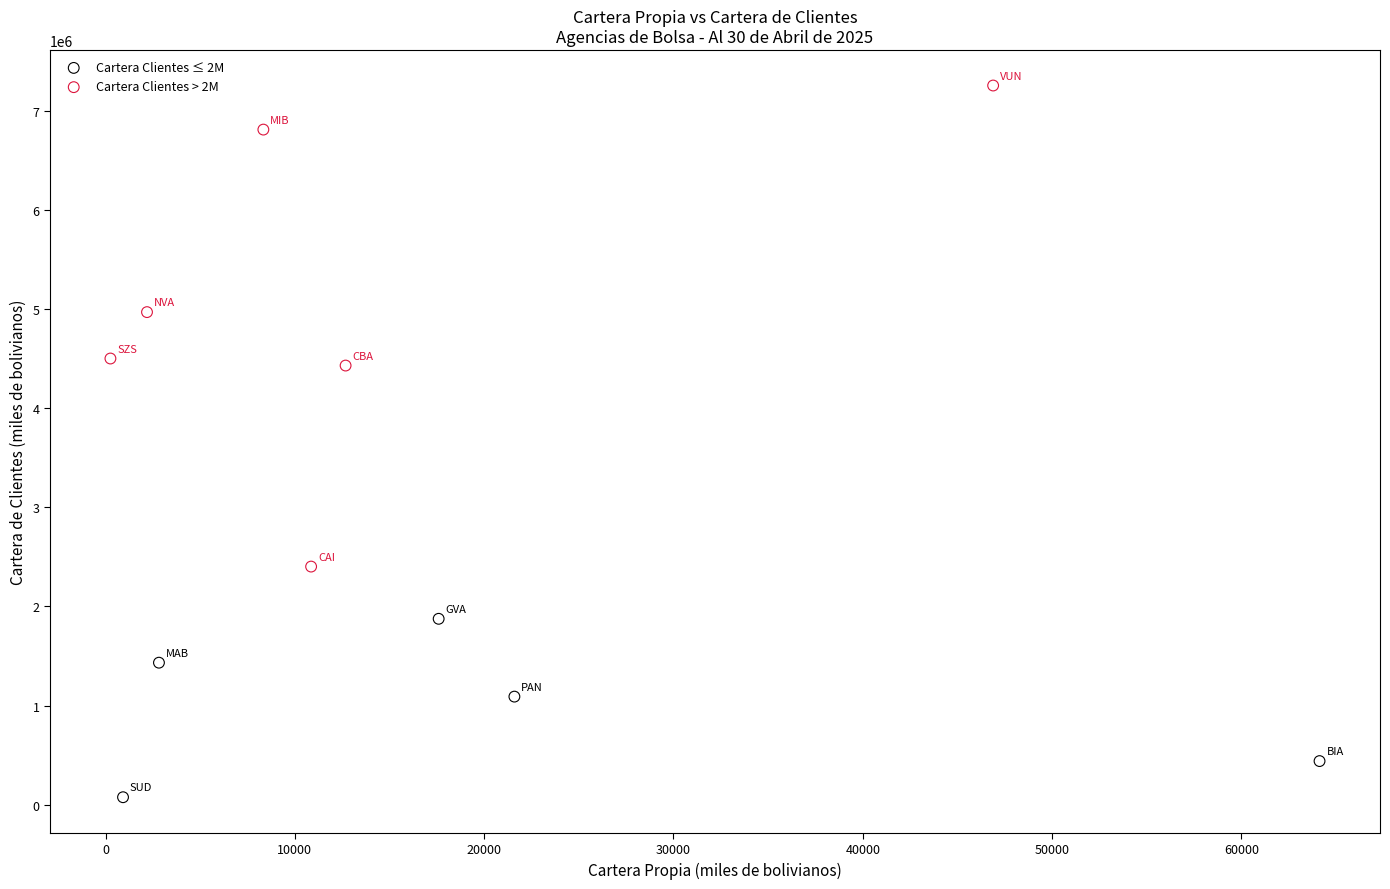

Which series has the largest Y range (max minus min)?

Cartera Clientes > 2M